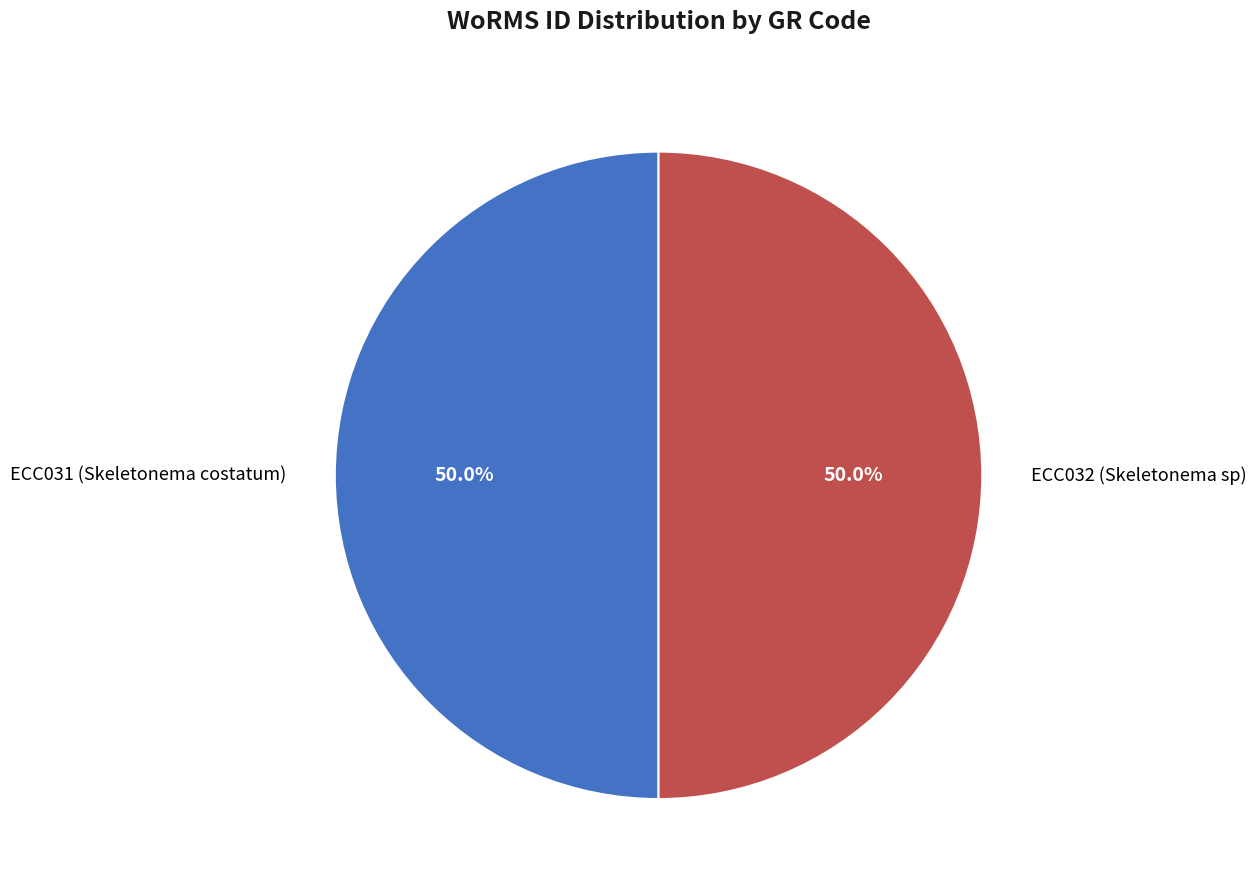

Combined, do ECC031 (Skeletonema costatum) and ECC032 (Skeletonema sp) account for over 50%?

Yes